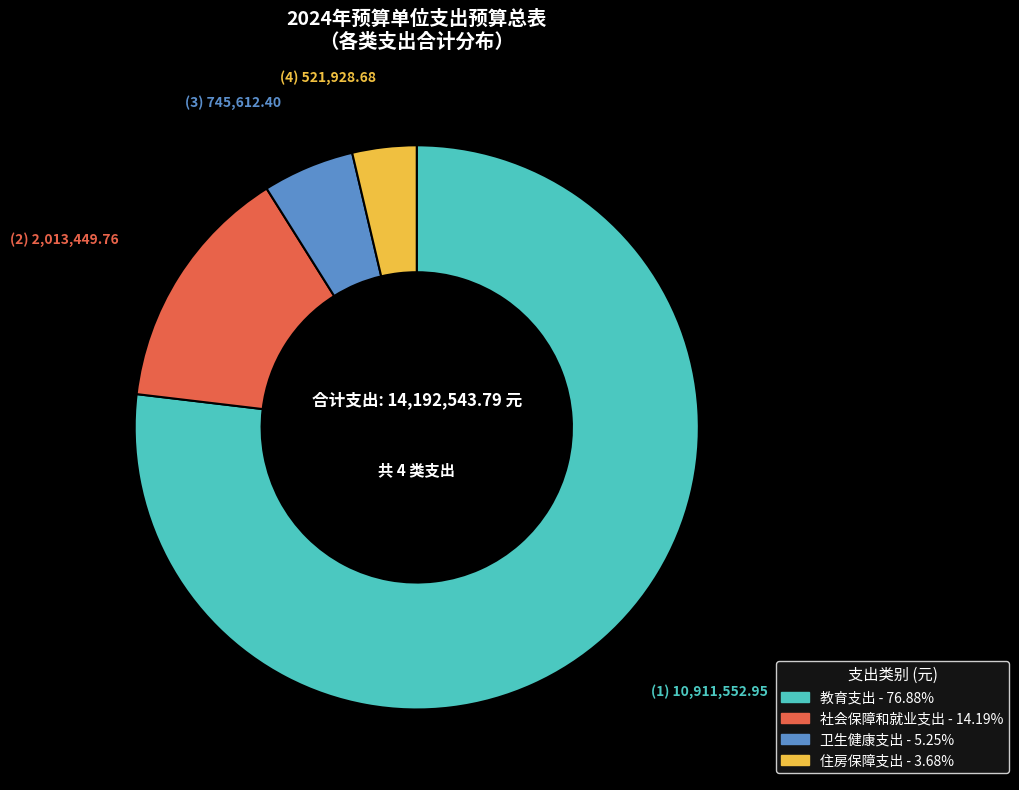

What is the ratio of the value at 卫生健康支出 to the value at 教育支出?

0.1